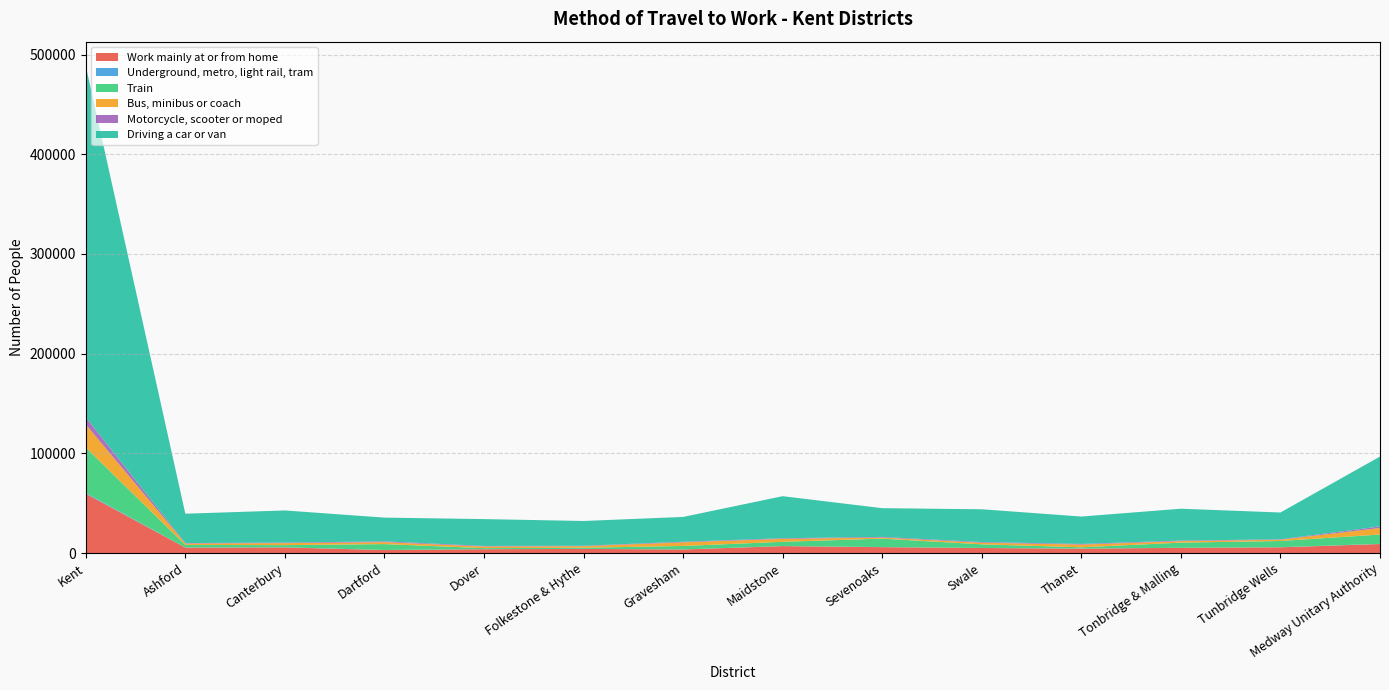

Reading left to right, transcribe all the data shown in this chart.

Work mainly at or from home: 59545	5541	5696	3044	3864	4192	3617	7003	5948	5107	4443	5282	5808	9084
Underground, metro, light rail, tram: 843	53	90	95	40	48	86	71	102	60	64	62	72	194
Train: 45497	2620	2206	5902	1086	1124	3453	4260	8473	3649	1315	5150	6259	9369
Bus, minibus or coach: 23200	1409	1984	1944	1618	1578	3641	2965	1020	1576	2717	1458	1290	6519
Motorcycle, scooter or moped: 7075	428	579	799	595	435	599	603	677	673	662	624	401	1578
Driving a car or van: 352315	29466	32213	23813	26900	24843	24877	42182	28837	32896	27461	31938	26889	70078